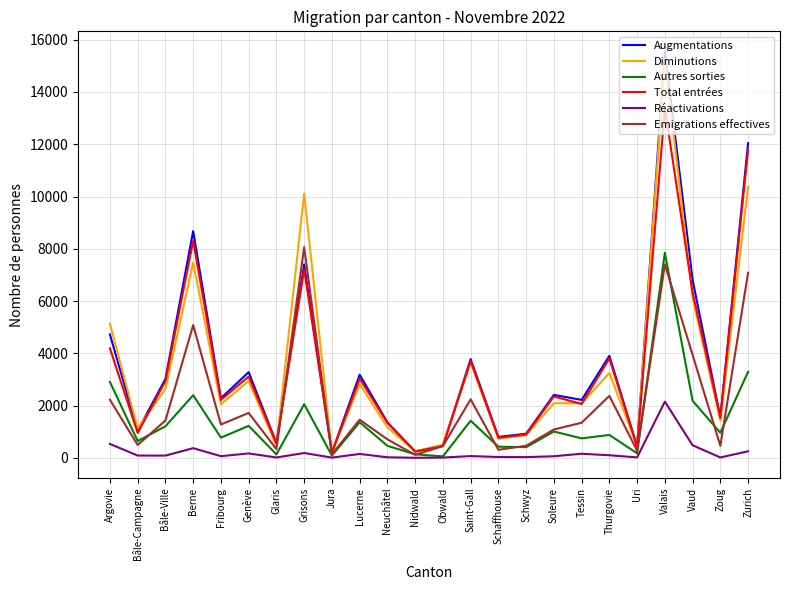

Which series changed the most between Jura and Vaud?

Augmentations